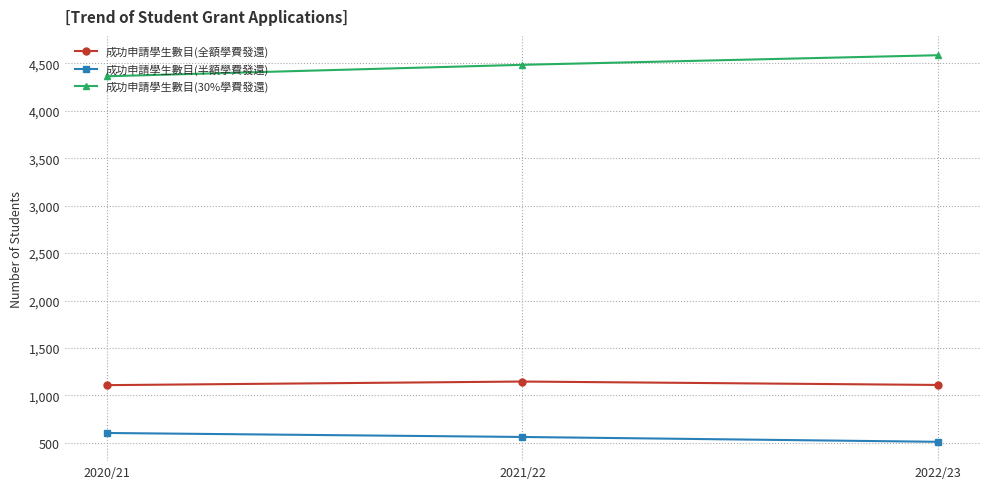

What is the total value across all series at 2020/21?

6077